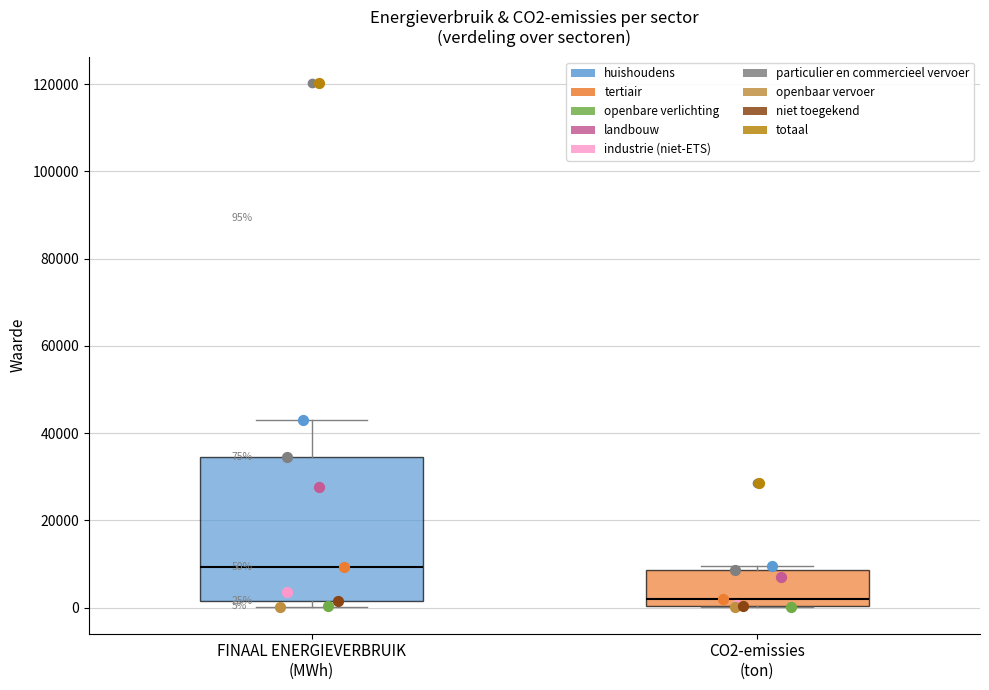

Which box's median line is the lowest?

CO2-emissies (ton)